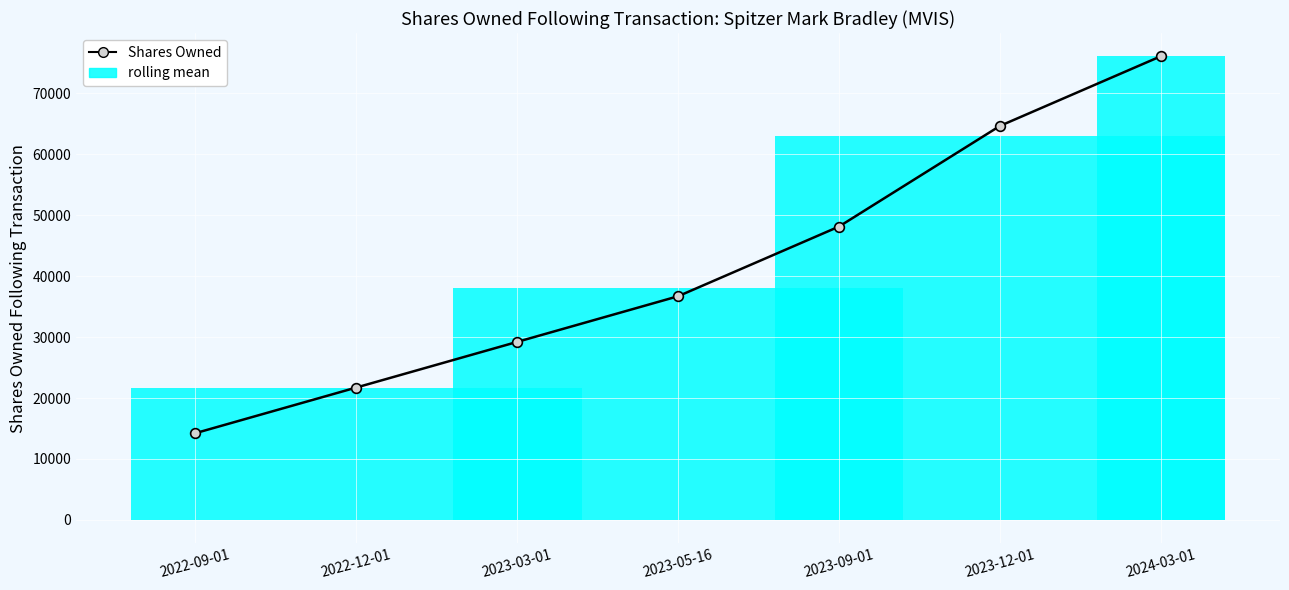

What is the change in value from 2023-03-01 to 2023-09-01?

+18931